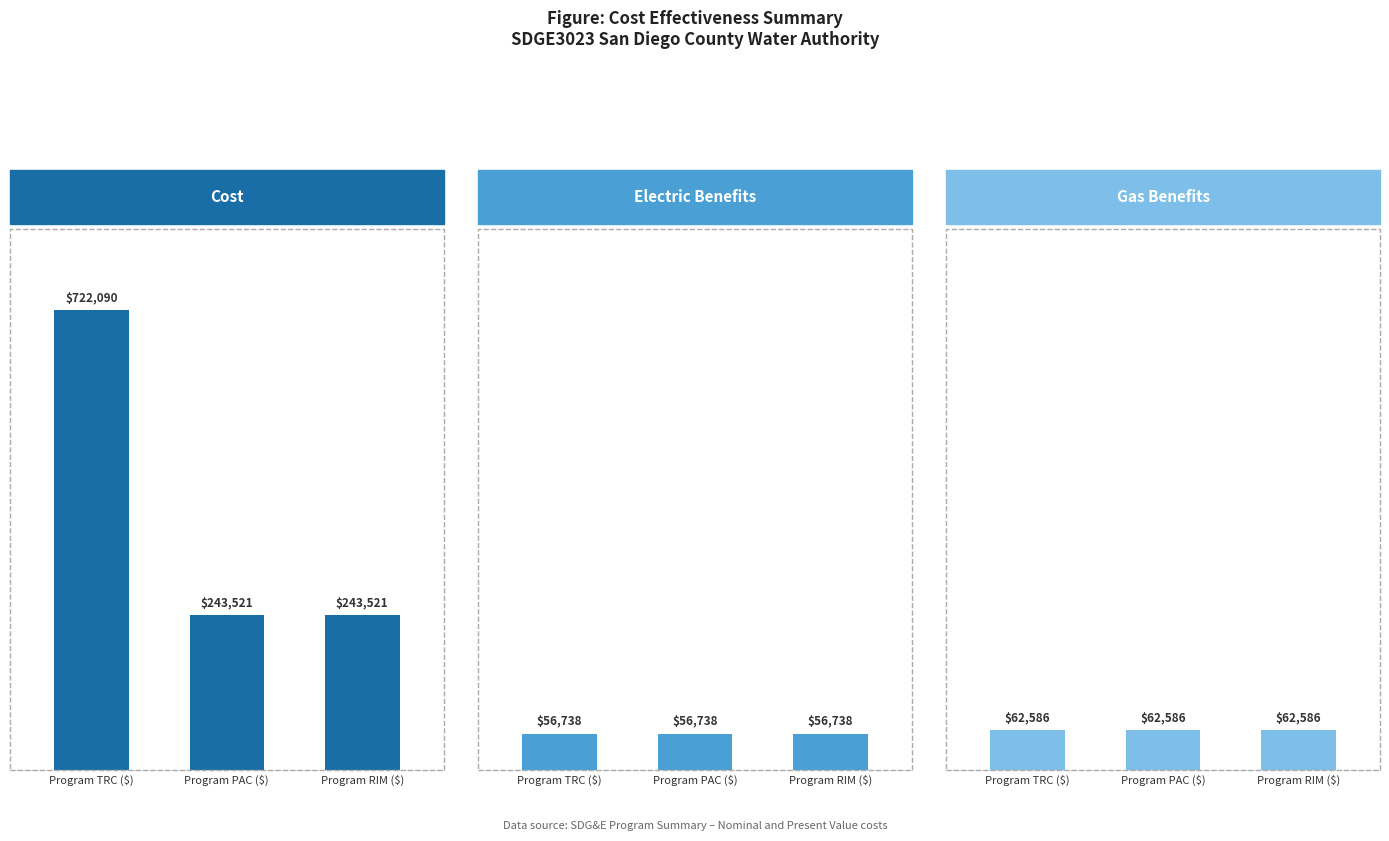

What is the value of the Cost bar at the 2nd from the left?

243520.8